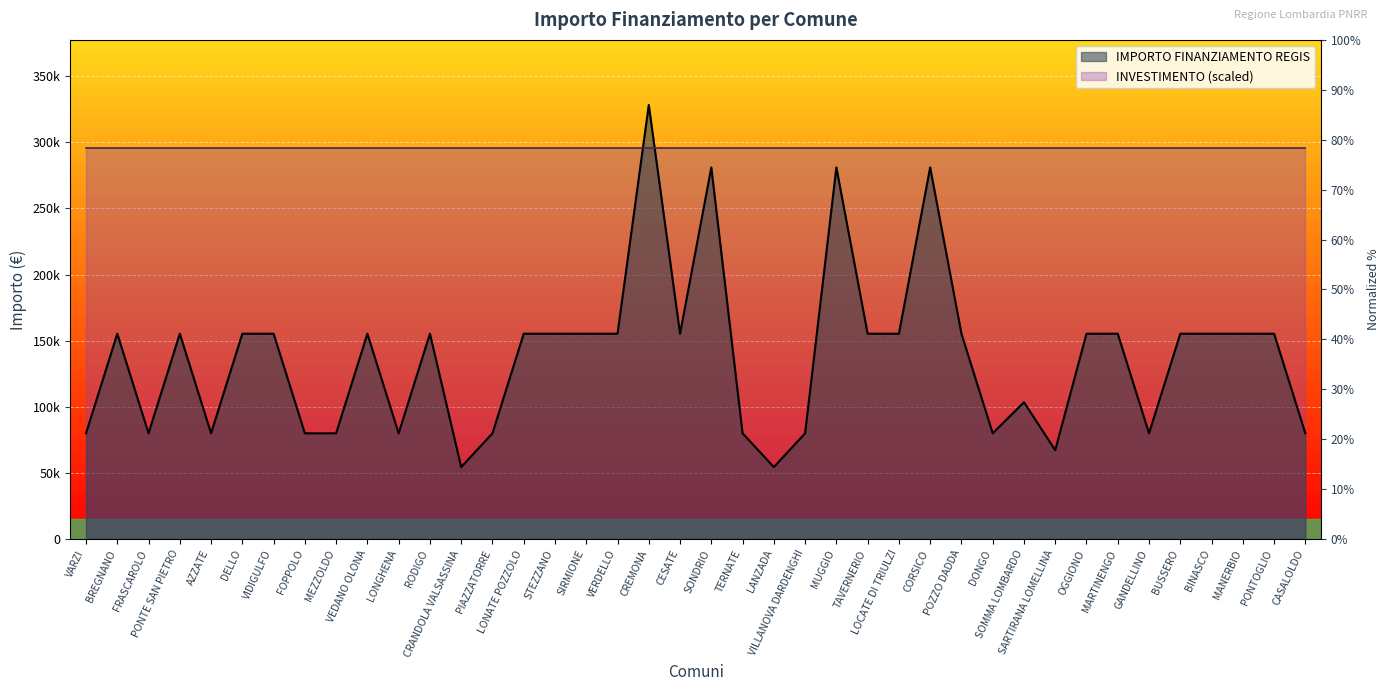

Reading left to right, list all the values displayed in this chart.

VARZI=79922	BREGNANO=155234	FRASCAROLO=79922	PONTE SAN PIETRO=155234	AZZATE=79922	DELLO=155234	VIDIGULFO=155234	FOPPOLO=79922	MEZZOLDO=79922	VEDANO OLONA=155234	LONGHENA=79922	RODIGO=155234	CRANDOLA VALSASSINA=54412	PIAZZATORRE=79922	LONATE POZZOLO=155234	STEZZANO=155234	SIRMIONE=155234	VERDELLO=155234	CREMONA=328160	CESATE=155234	SONDRIO=280932	TERNATE=79922	LANZADA=54412	VILLANOVA DARDENGHI=79922	MUGGIO=280932	TAVERNERIO=155234	LOCATE DI TRIULZI=155234	CORSICO=280932	POZZO DADDA=155234	DONGO=79922	SOMMA LOMBARDO=103444	SARTIRANA LOMELLINA=67167	OGGIONO=155234	MARTINENGO=155234	GANDELLINO=79922	BUSSERO=155234	BINASCO=155234	MANERBIO=155234	PONTOGLIO=155234	CASALOLDO=79922